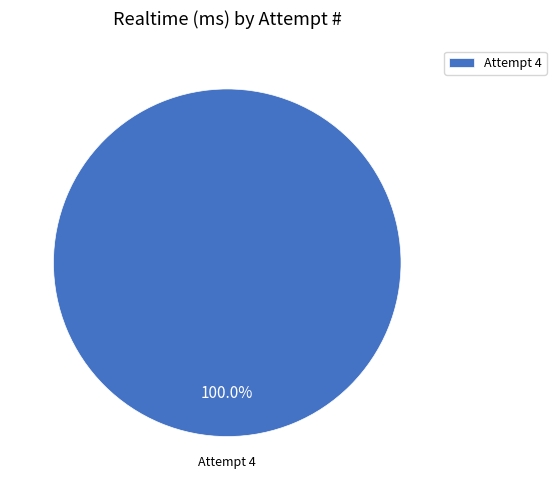

Is there any slice that represents more than half of the pie?

Yes